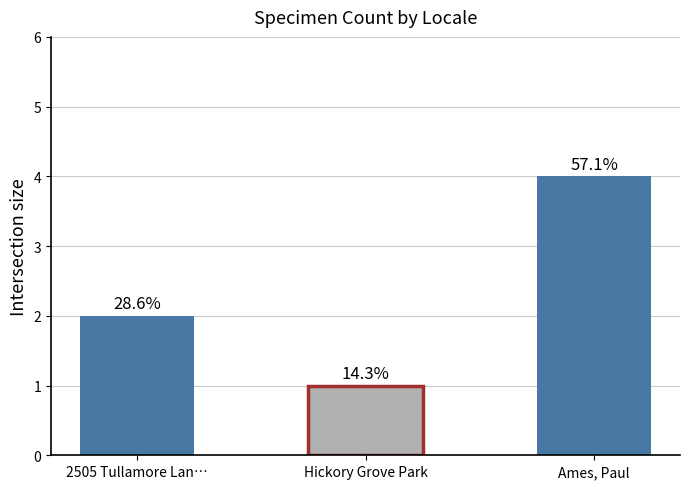

Does the chart contain any negative values?

No